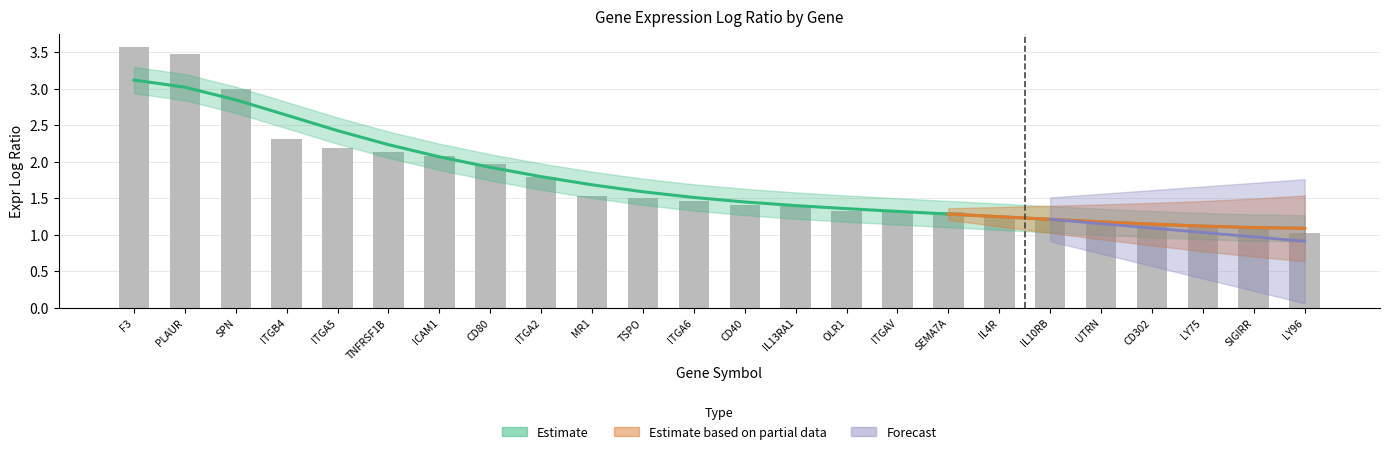

Reading left to right, transcribe all the data shown in this chart.

F3=3.6	PLAUR=3.5	SPN=3.0	ITGB4=2.3	ITGA5=2.2	TNFRSF1B=2.1	ICAM1=2.1	CD80=2.0	ITGA2=1.8	MR1=1.5	TSPO=1.5	ITGA6=1.5	CD40=1.4	IL13RA1=1.4	OLR1=1.3	ITGAV=1.3	SEMA7A=1.3	IL4R=1.2	IL10RB=1.2	UTRN=1.2	CD302=1.1	LY75=1.1	SIGIRR=1.1	LY96=1.0